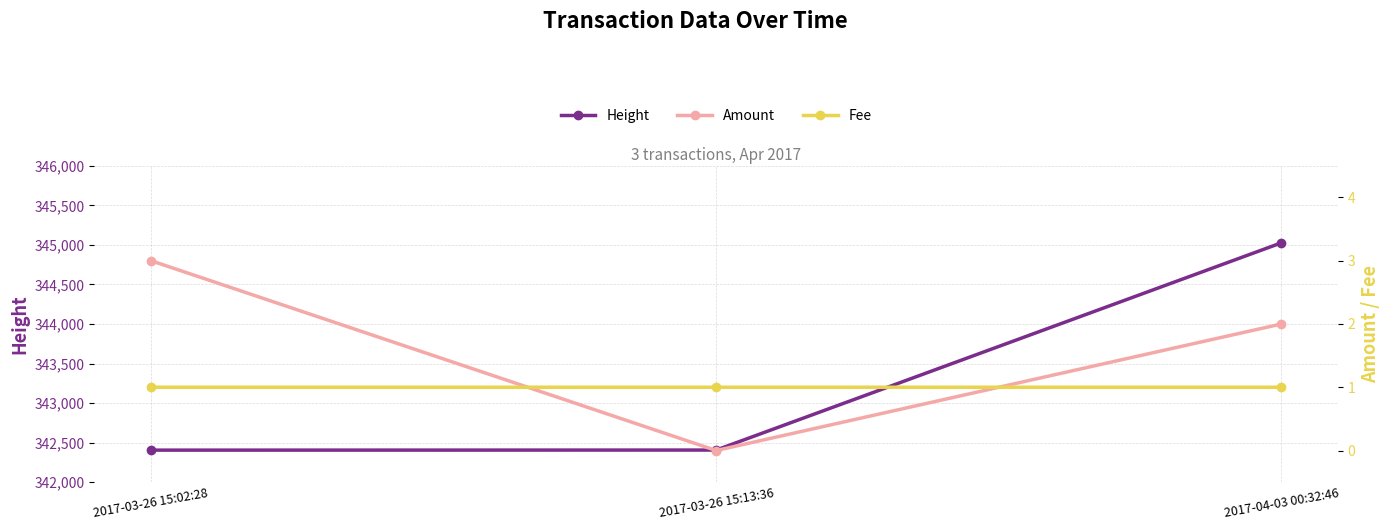

The Amount series shows 2.0 at 2017-04-03 00:32:46. True or false?

True